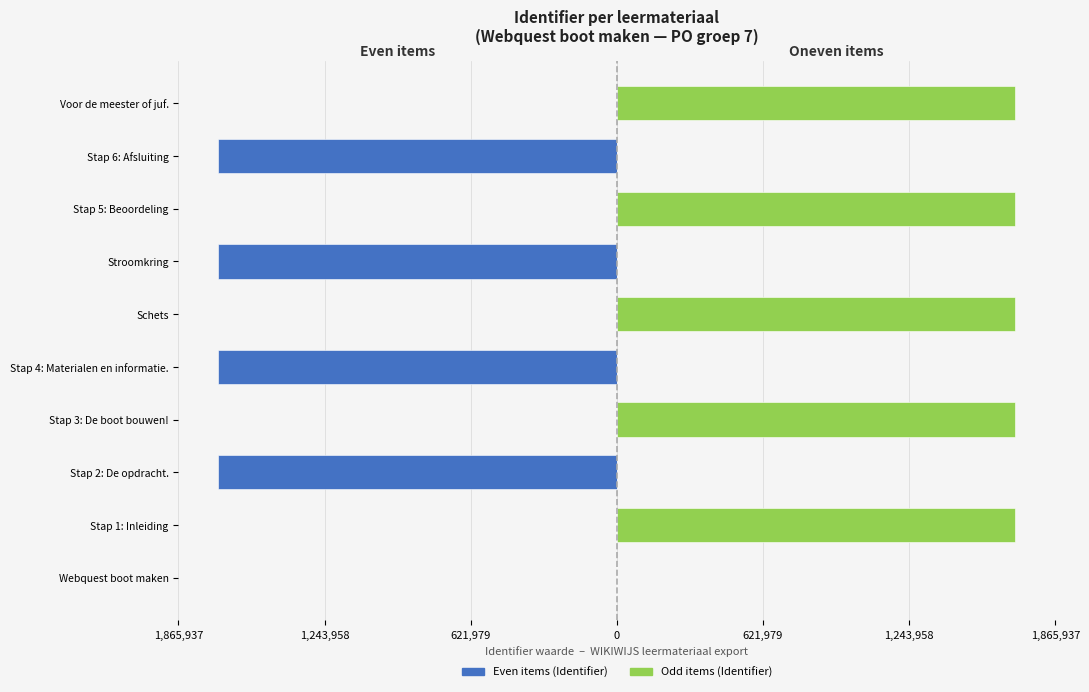

How many data points does each series have?

10